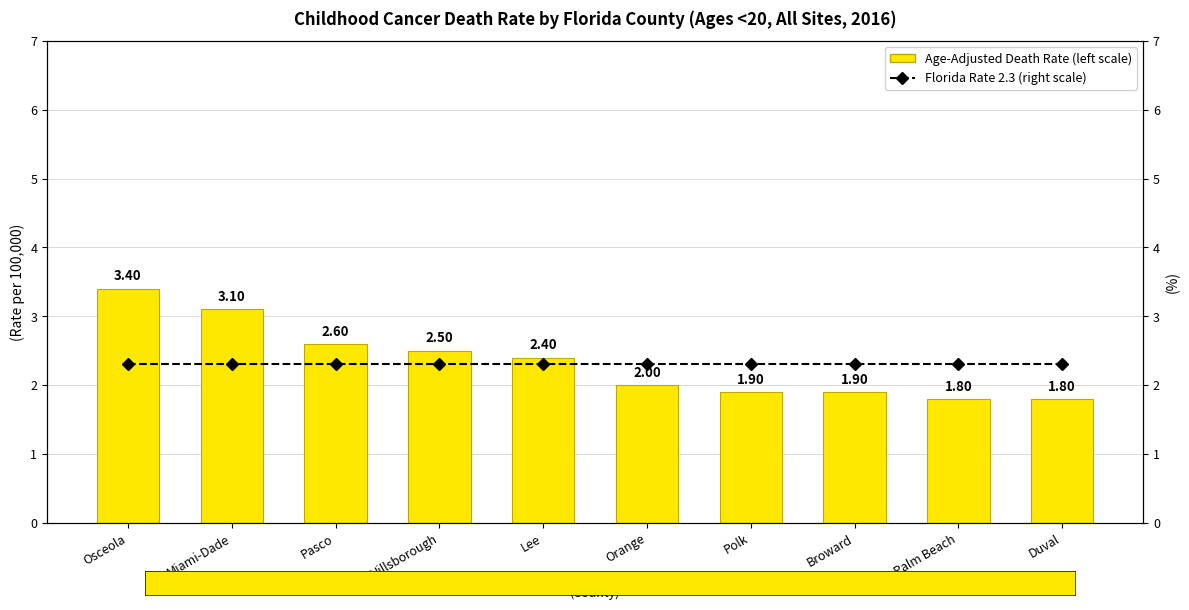

What is the smallest value displayed?

1.8